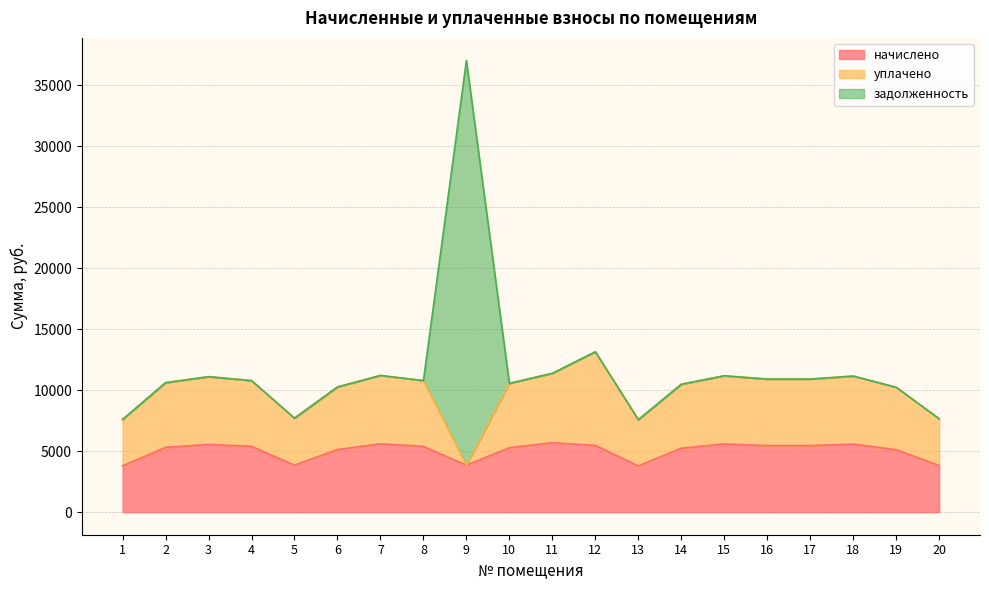

What are all the series names shown in the legend?

начислено, уплачено, задолженность